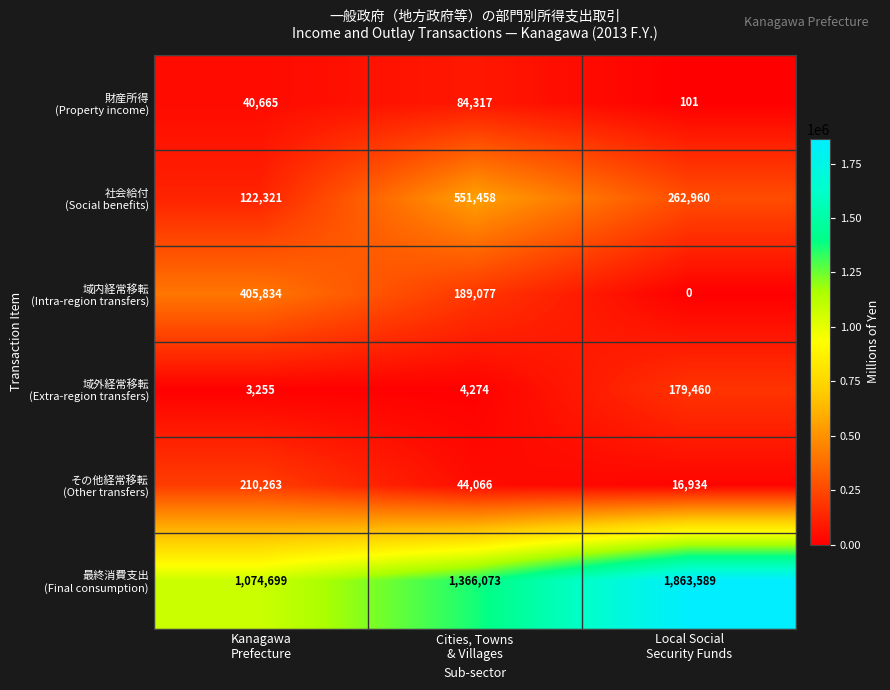

What is the maximum value shown in the chart?

1863589